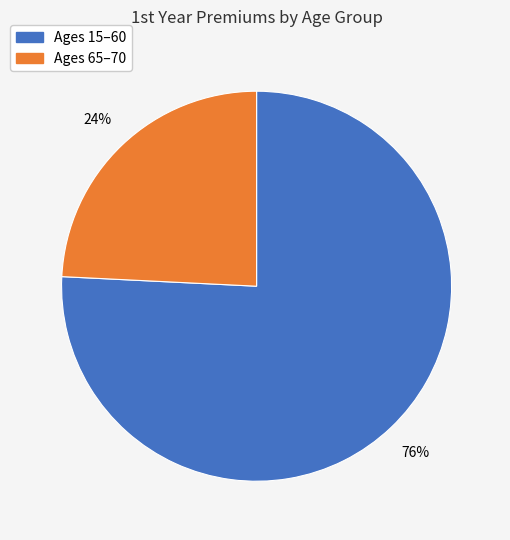

To the nearest percent, what is the average slice percentage?

50%